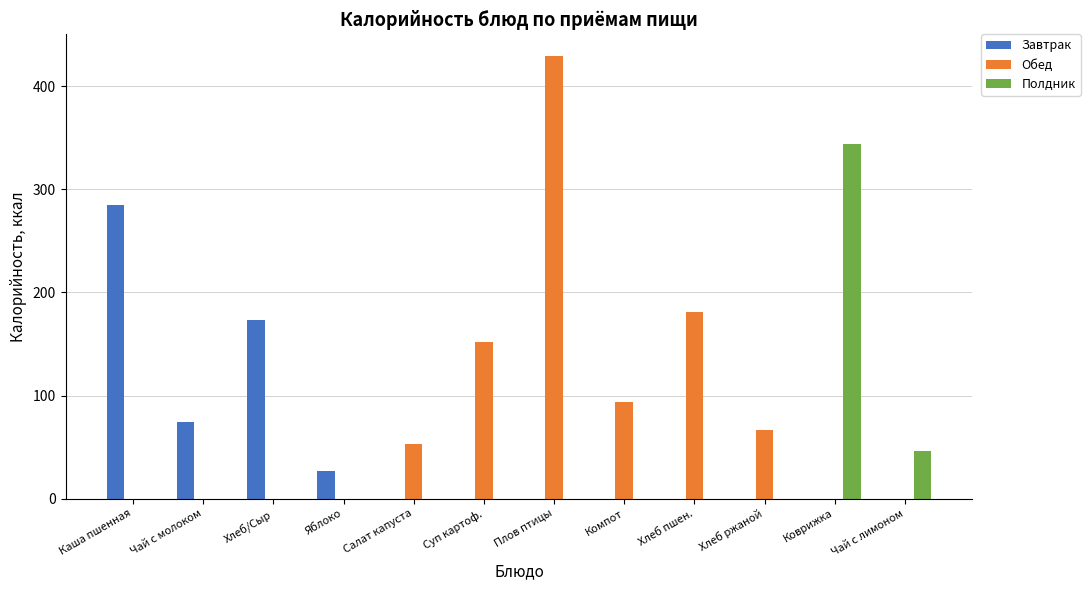

True or false: Полдник has a value of 344 at Коврижка.

True